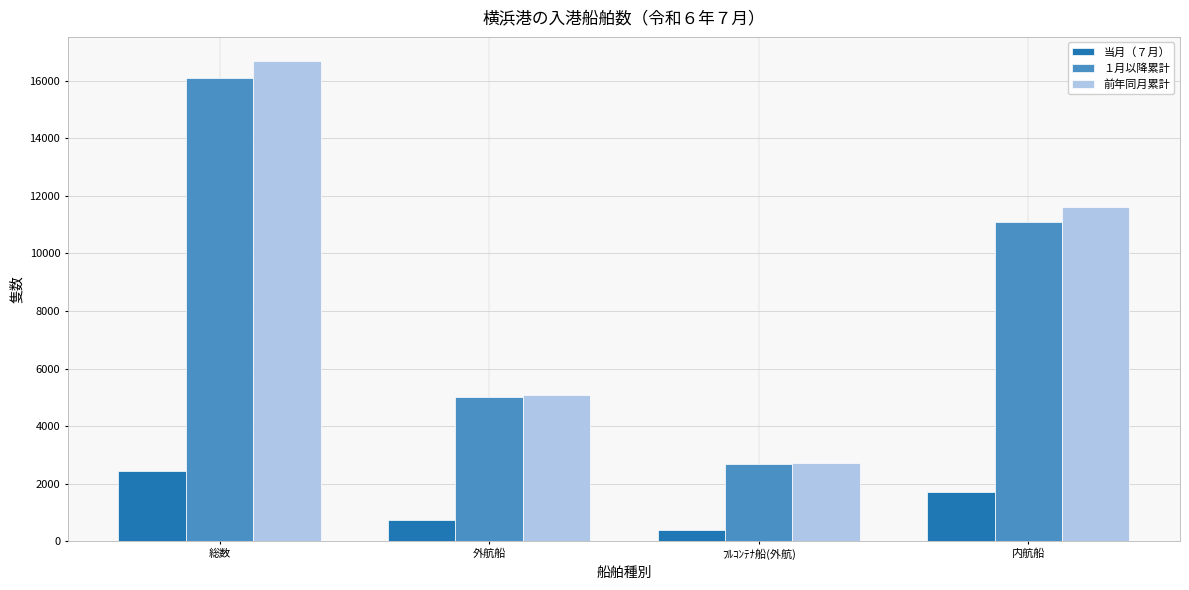

At which category is the sum across all series the highest?

総数